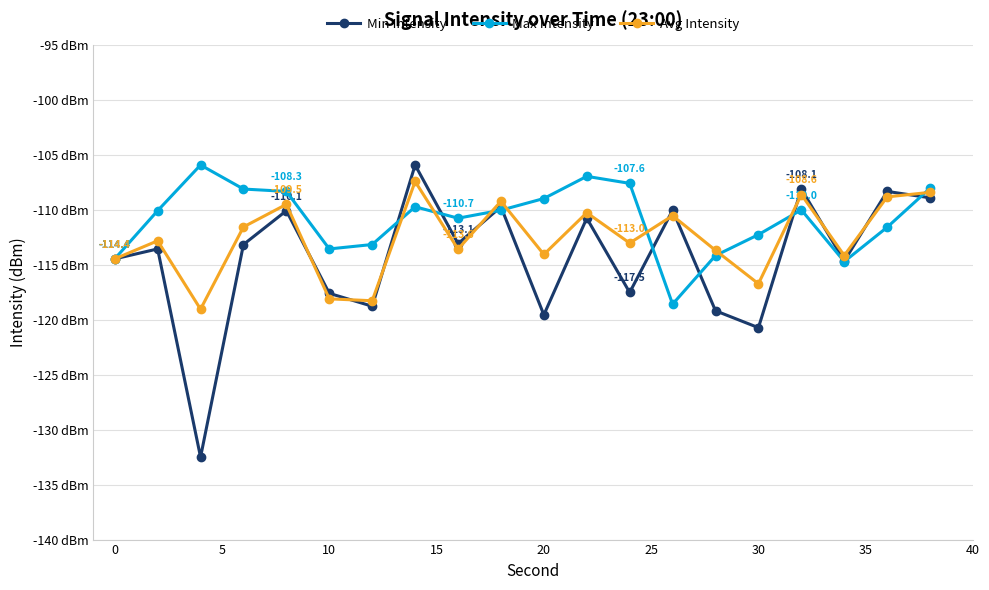

What are all the series names shown in the legend?

Min Intensity, Max Intensity, Avg Intensity